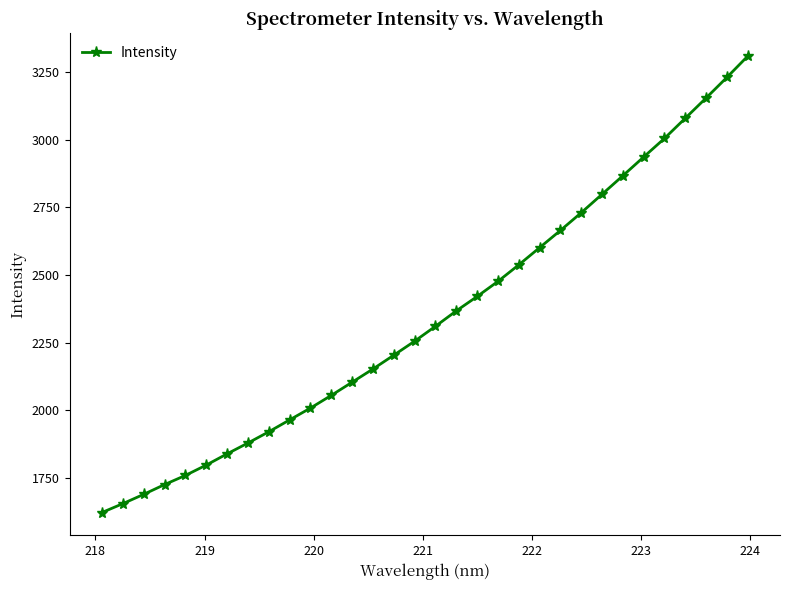

What is the value of the 31st point from the left?

3230.2